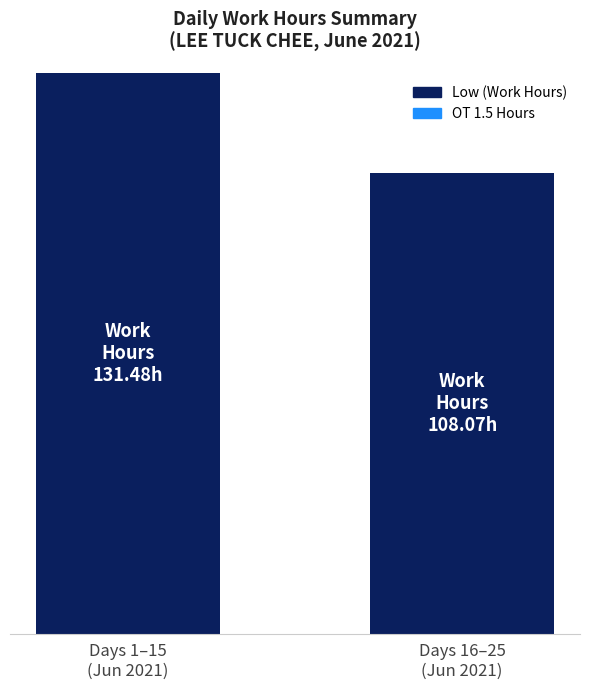

Are the bars horizontal?

No